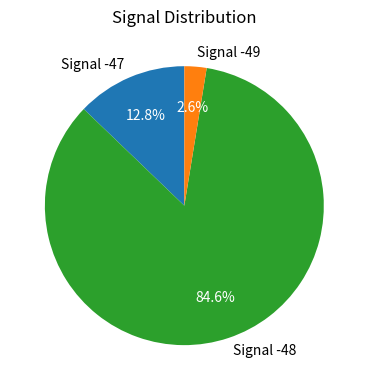

How many segments does this pie chart have?

3